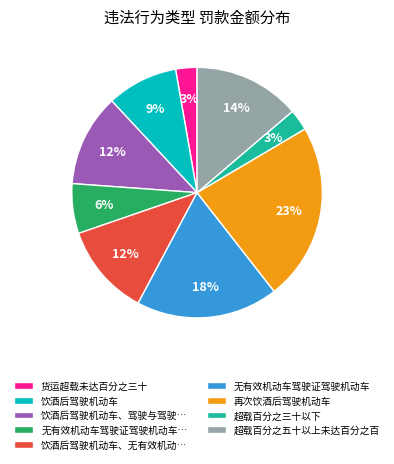

Combined, do 饮酒后驾驶机动车、驾驶与驾驶… and 饮酒后驾驶机动车 account for over 50%?

No